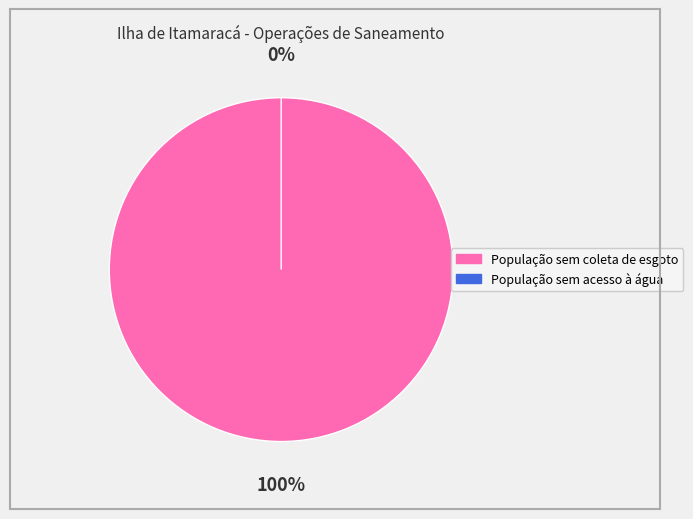

How many segments does this pie chart have?

2